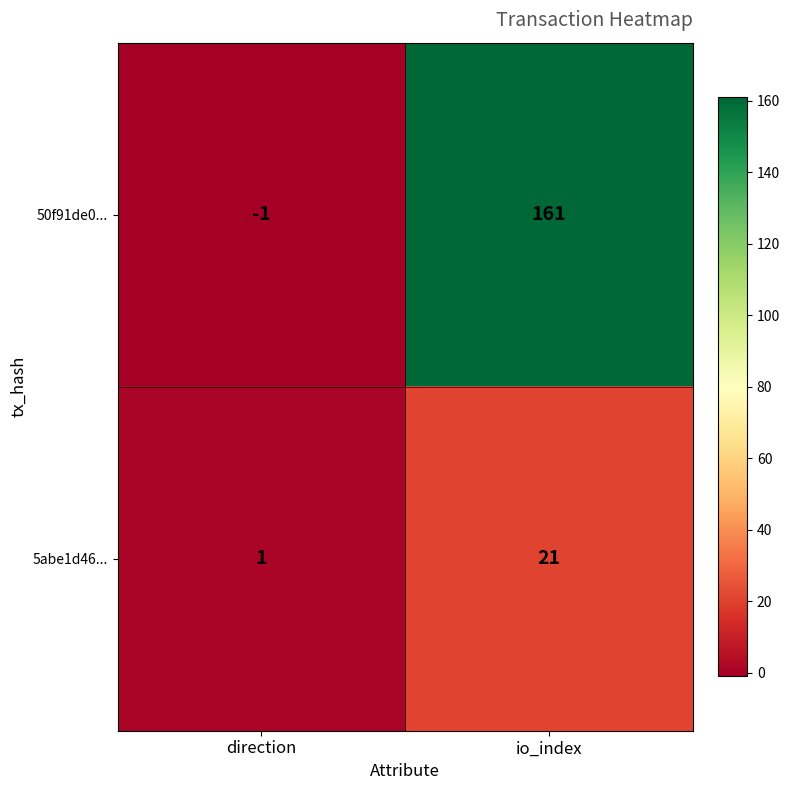

What value does the 50f91de0... series have at io_index?

161